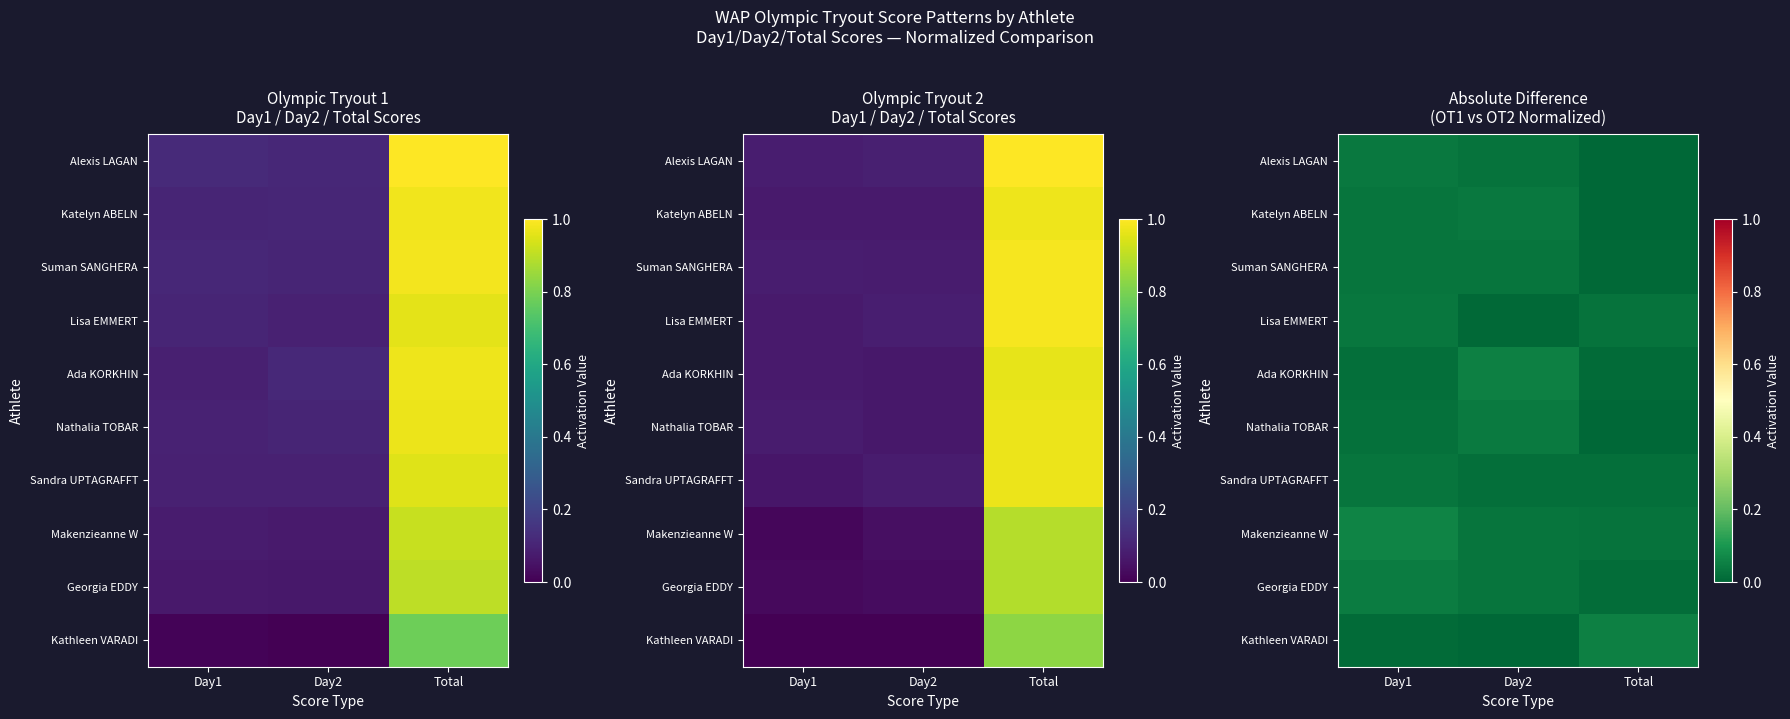

The Ada KORKHIN series shows 0.1 at Day2. True or false?

True